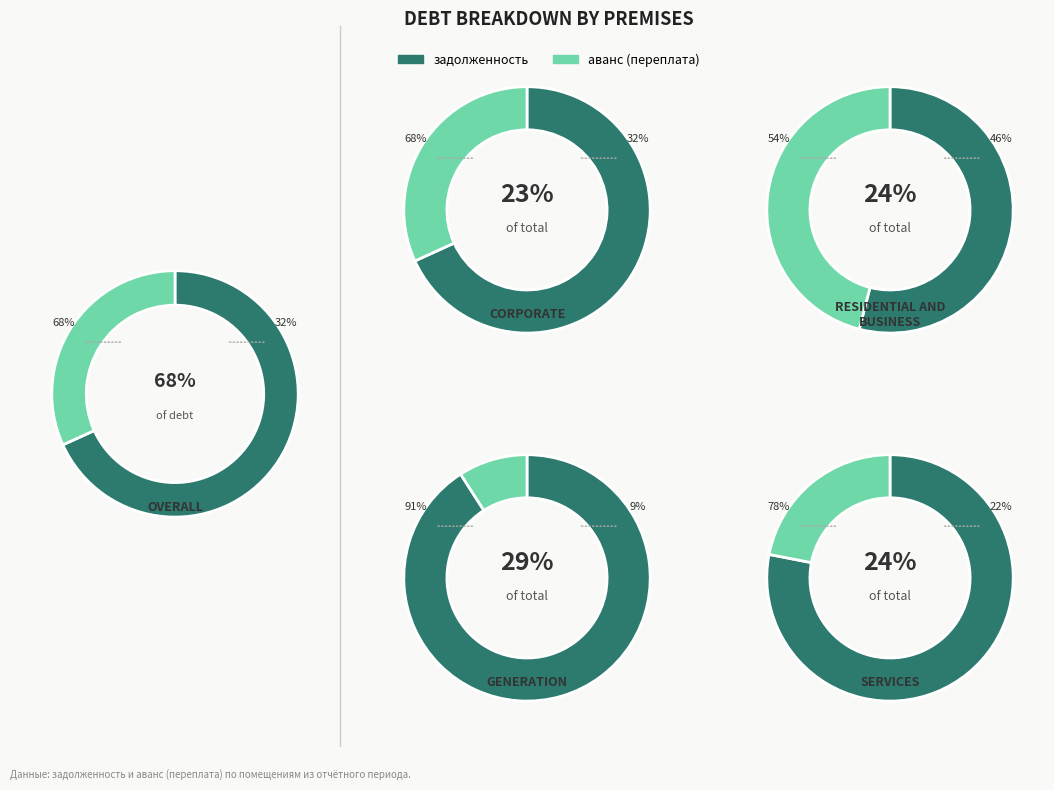

Do 10 and 4 together represent more than half of the pie?

No